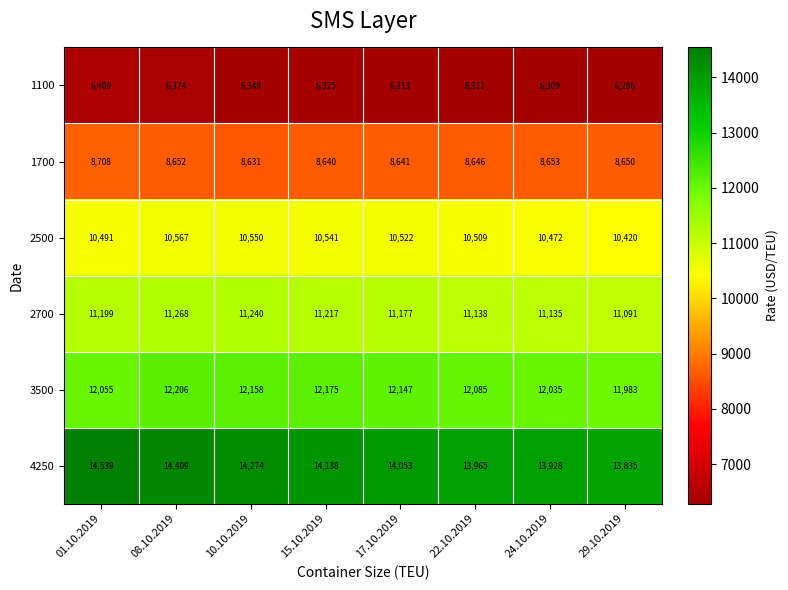

At how many categories does at least one series exceed 9664?

8